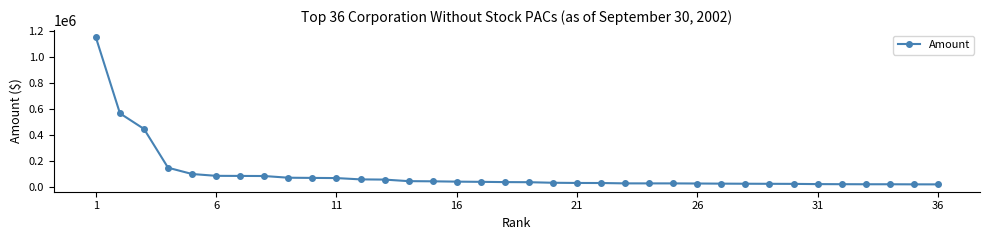

What is the average value?

102675.5